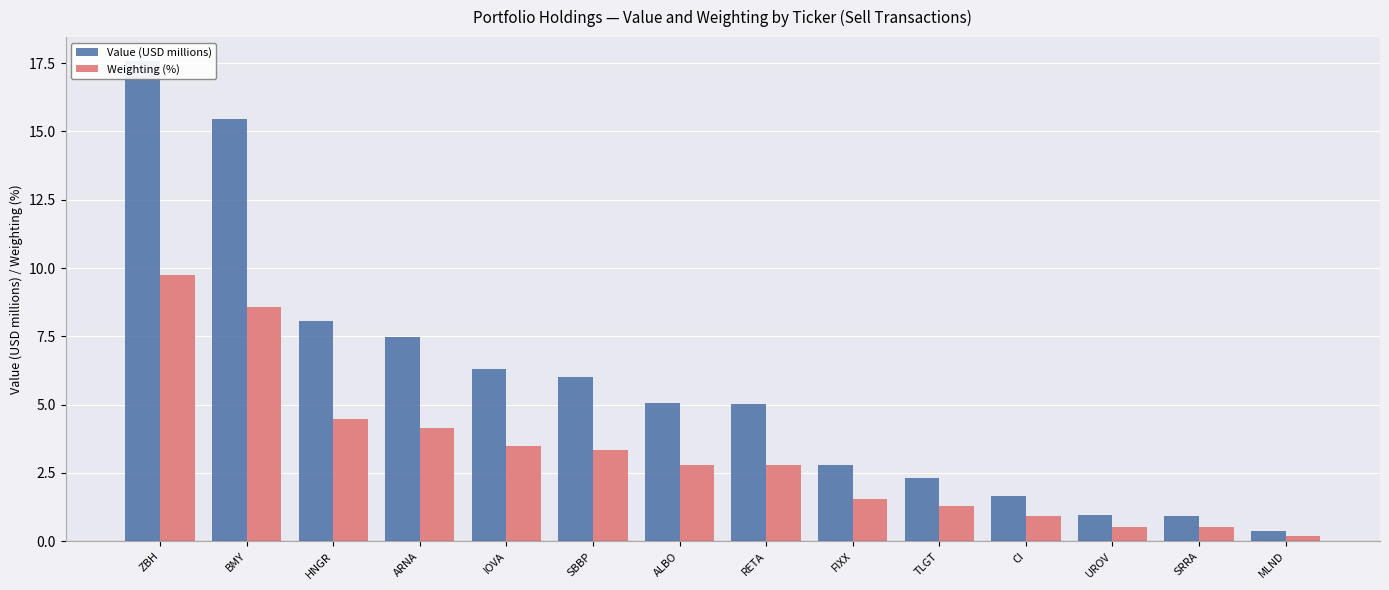

Reading left to right, transcribe all the data shown in this chart.

Value (USD millions): ZBH=17.6	BMY=15.5	HNGR=8.1	ARNA=7.5	IOVA=6.3	SBBP=6.0	ALBO=5.0	RETA=5.0	FIXX=2.8	TLGT=2.3	CI=1.7	UROV=1.0	SRRA=0.9	MLND=0.4
Weighting (%): ZBH=9.7	BMY=8.6	HNGR=4.5	ARNA=4.1	IOVA=3.5	SBBP=3.3	ALBO=2.8	RETA=2.8	FIXX=1.5	TLGT=1.3	CI=0.9	UROV=0.5	SRRA=0.5	MLND=0.2